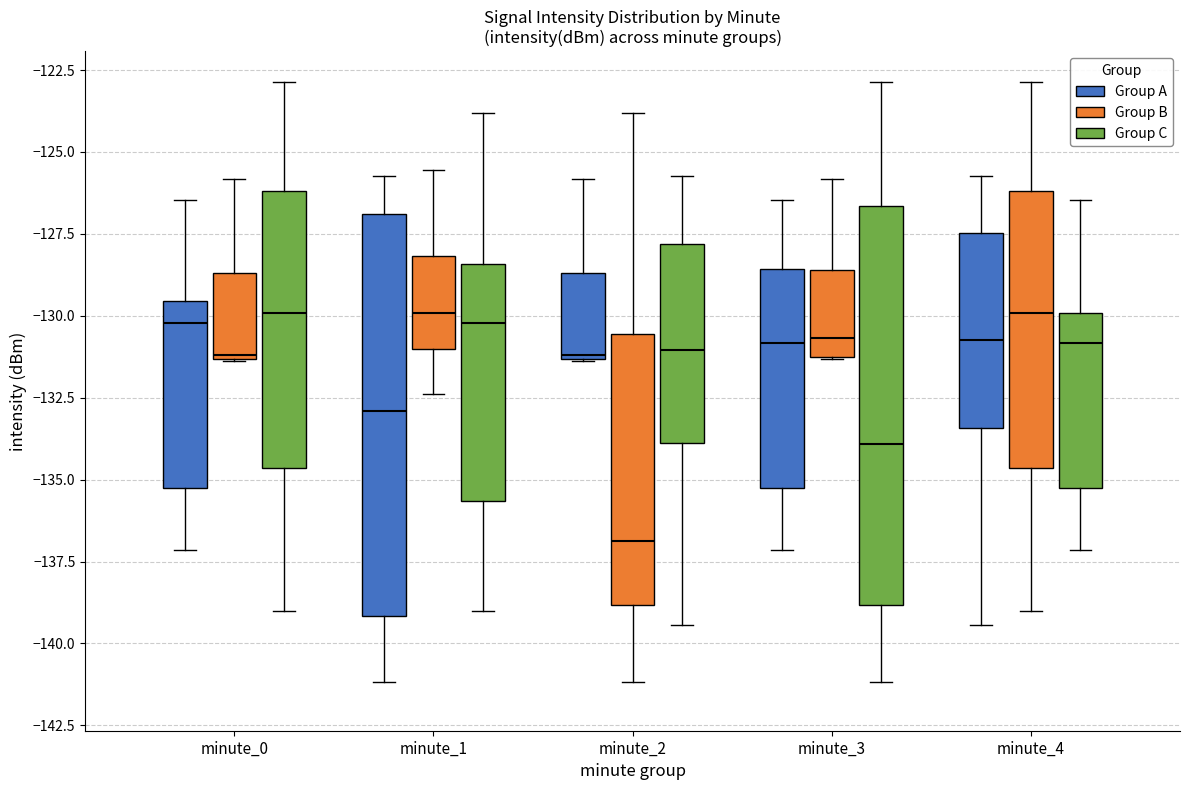

Reading left to right, read every box against the y-axis: the position of its median line, the range the box covers, and the ends of its whiskers. The values are not printed on the chart, so give them approximately, as read against the axis.

minute_0 (Group A): median -130.0, box -135.5 to -129.5, whiskers -137.0 to -126.5
minute_0 (Group B): median -131.0, box -131.5 to -128.5, whiskers -131.5 to -126.0
minute_0 (Group C): median -130.0, box -134.5 to -126.0, whiskers -139.0 to -123.0
minute_1 (Group A): median -133.0, box -139.0 to -127.0, whiskers -141.0 to -125.5
minute_1 (Group B): median -130.0, box -131.0 to -128.0, whiskers -132.5 to -125.5
minute_1 (Group C): median -130.0, box -135.5 to -128.5, whiskers -139.0 to -124.0
minute_2 (Group A): median -131.0, box -131.5 to -128.5, whiskers -131.5 to -126.0
minute_2 (Group B): median -137.0, box -139.0 to -130.5, whiskers -141.0 to -124.0
minute_2 (Group C): median -131.0, box -134.0 to -128.0, whiskers -139.5 to -125.5
minute_3 (Group A): median -131.0, box -135.5 to -128.5, whiskers -137.0 to -126.5
minute_3 (Group B): median -130.5, box -131.5 to -128.5, whiskers -131.5 to -126.0
minute_3 (Group C): median -134.0, box -139.0 to -126.5, whiskers -141.0 to -123.0
minute_4 (Group A): median -130.5, box -133.5 to -127.5, whiskers -139.5 to -125.5
minute_4 (Group B): median -130.0, box -134.5 to -126.0, whiskers -139.0 to -123.0
minute_4 (Group C): median -131.0, box -135.5 to -130.0, whiskers -137.0 to -126.5